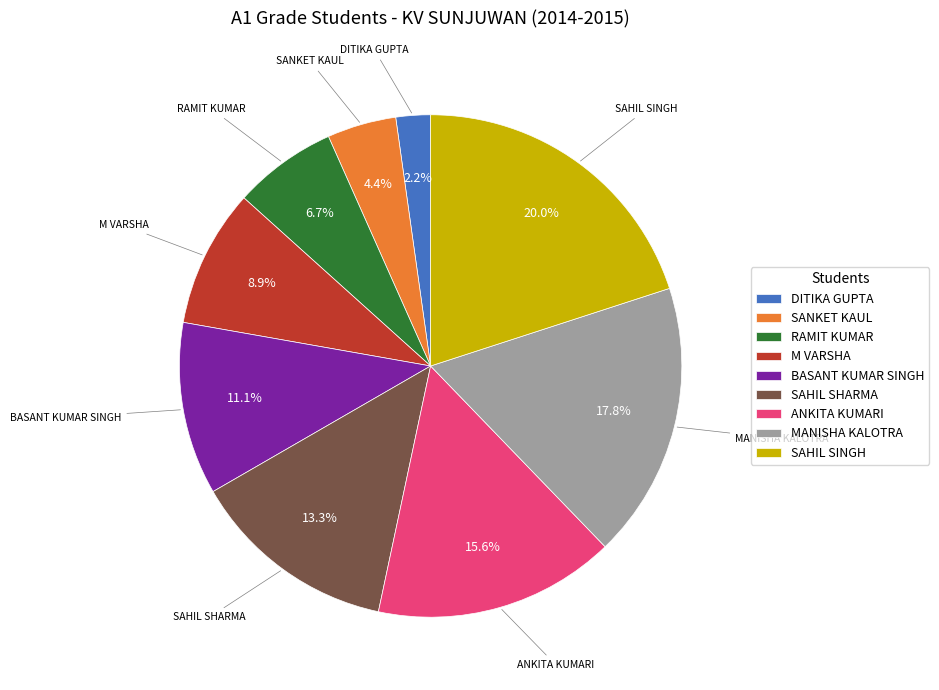

To the nearest percent, what portion does RAMIT KUMAR represent?

7%